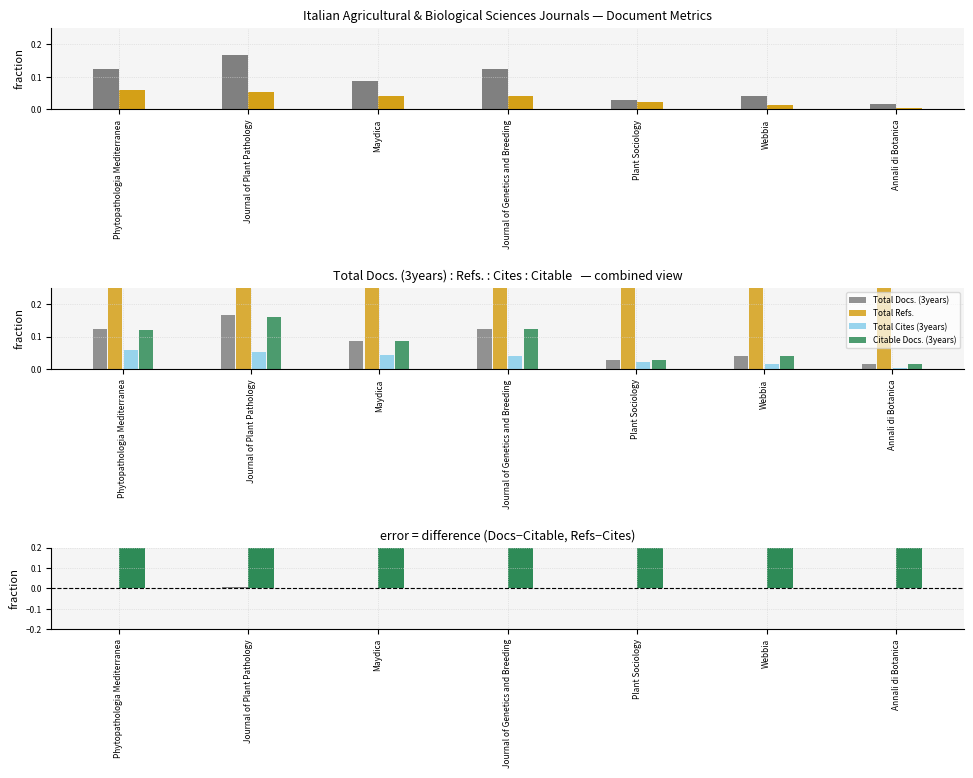

List the labels in order of Refs − Cites (3years) value, smallest first.

Annali di Botanica, Plant Sociology, Webbia, Journal of Plant Pathology, Maydica, Phytopathologia Mediterranea, Journal of Genetics and Breeding